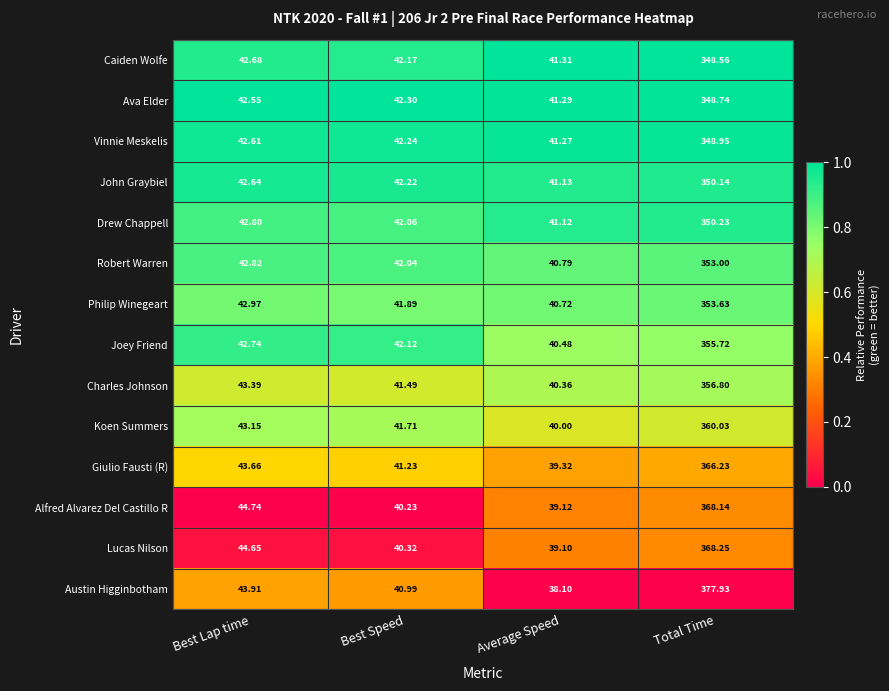

How many series are shown in this chart?

14